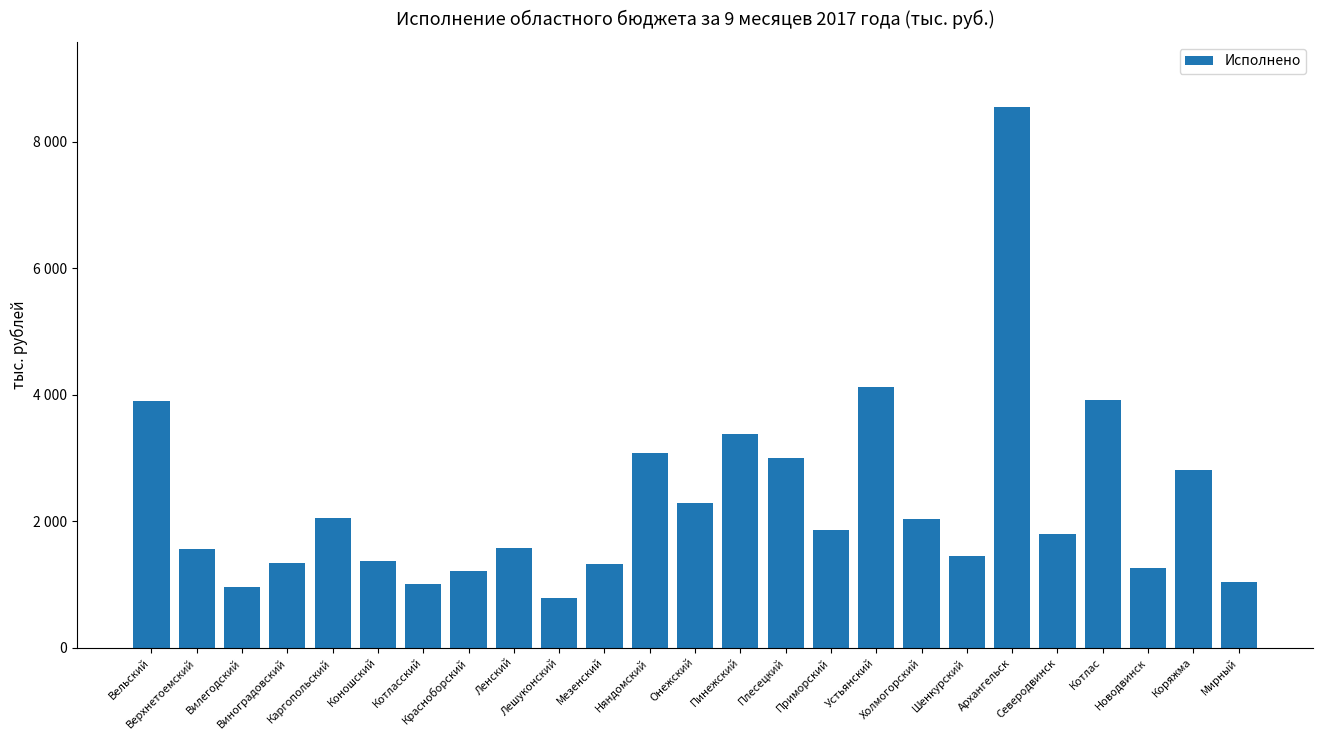

Does the chart contain any negative values?

No